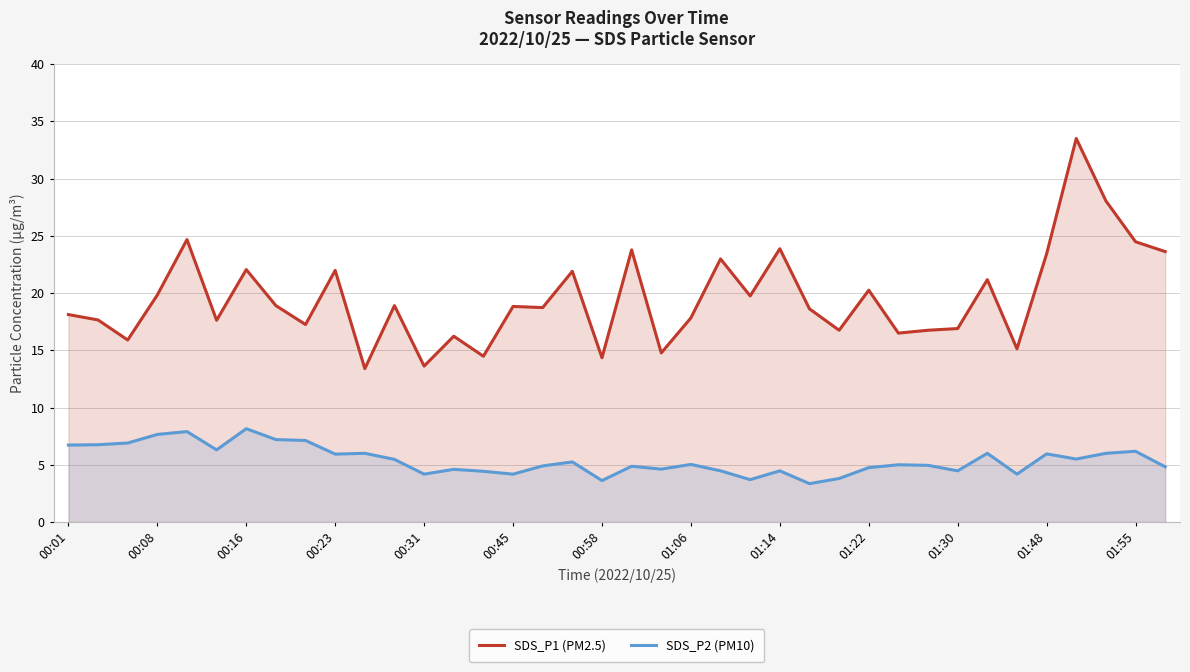

True or false: SDS_P1 (PM2.5) and SDS_P2 (PM10) cross at least once.

False